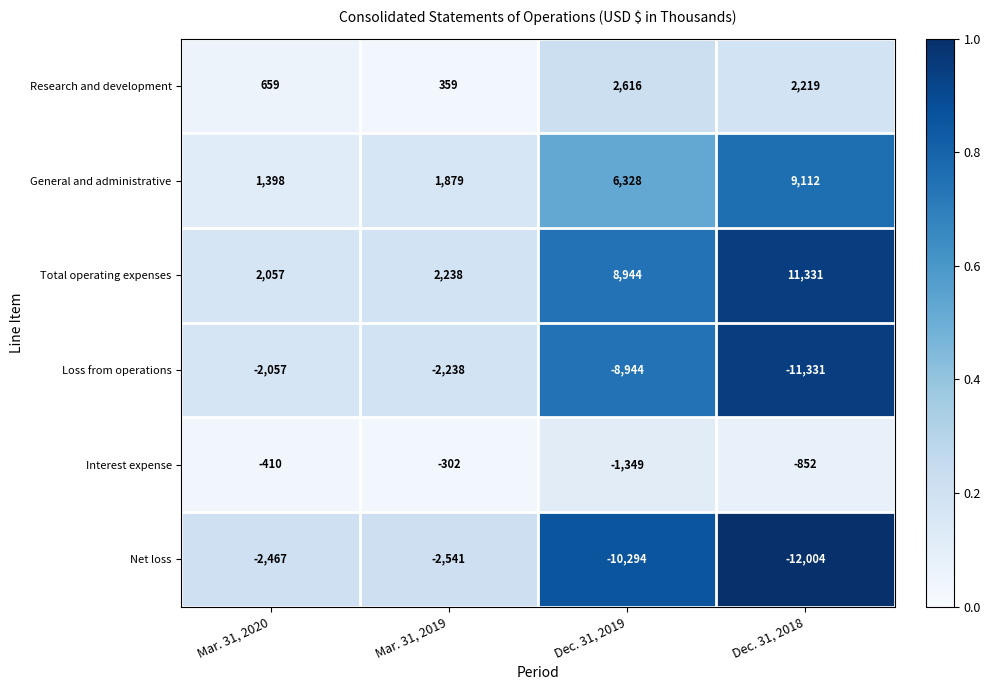

Reading left to right, list all the values displayed in this chart.

Research and development: Mar. 31, 2020=659	Mar. 31, 2019=359	Dec. 31, 2019=2616	Dec. 31, 2018=2219
General and administrative: Mar. 31, 2020=1398	Mar. 31, 2019=1879	Dec. 31, 2019=6328	Dec. 31, 2018=9112
Total operating expenses: Mar. 31, 2020=2057	Mar. 31, 2019=2238	Dec. 31, 2019=8944	Dec. 31, 2018=11331
Loss from operations: Mar. 31, 2020=-2057	Mar. 31, 2019=-2238	Dec. 31, 2019=-8944	Dec. 31, 2018=-11331
Interest expense: Mar. 31, 2020=-410	Mar. 31, 2019=-302	Dec. 31, 2019=-1349	Dec. 31, 2018=-852
Net loss: Mar. 31, 2020=-2467	Mar. 31, 2019=-2541	Dec. 31, 2019=-10294	Dec. 31, 2018=-12004